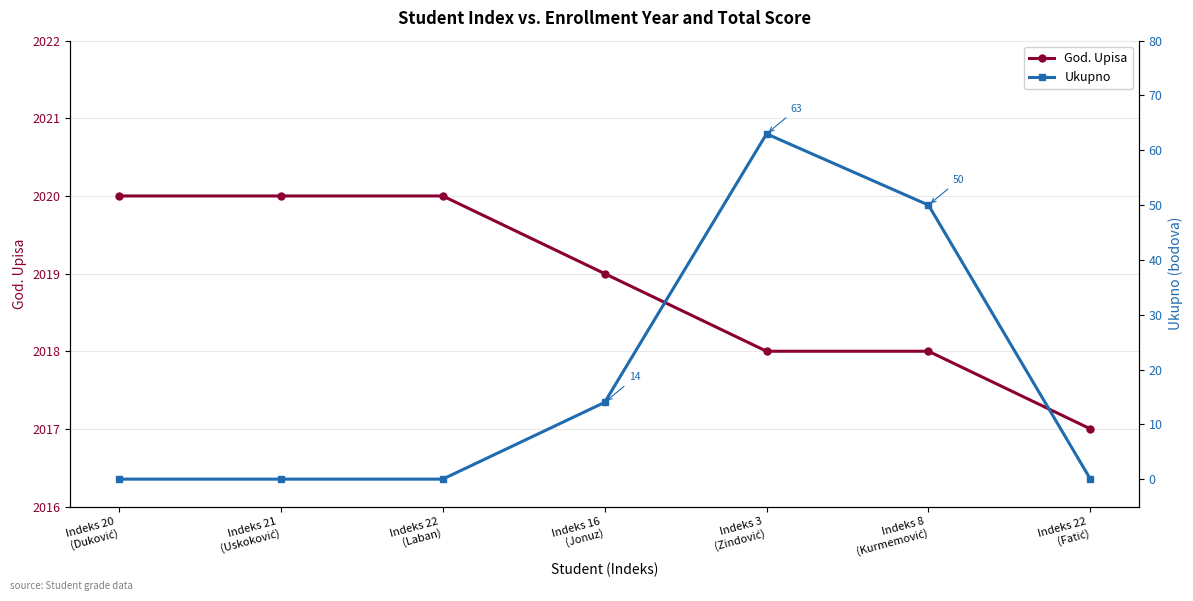

Between Indeks 21
(Uskoković) and Indeks 8
(Kurmemović), which is larger?

Indeks 21
(Uskoković)